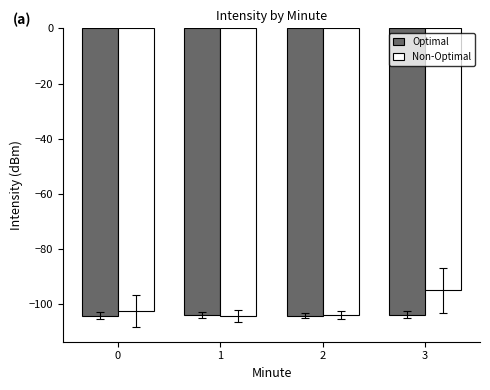

How many distinct data groups are displayed?

2